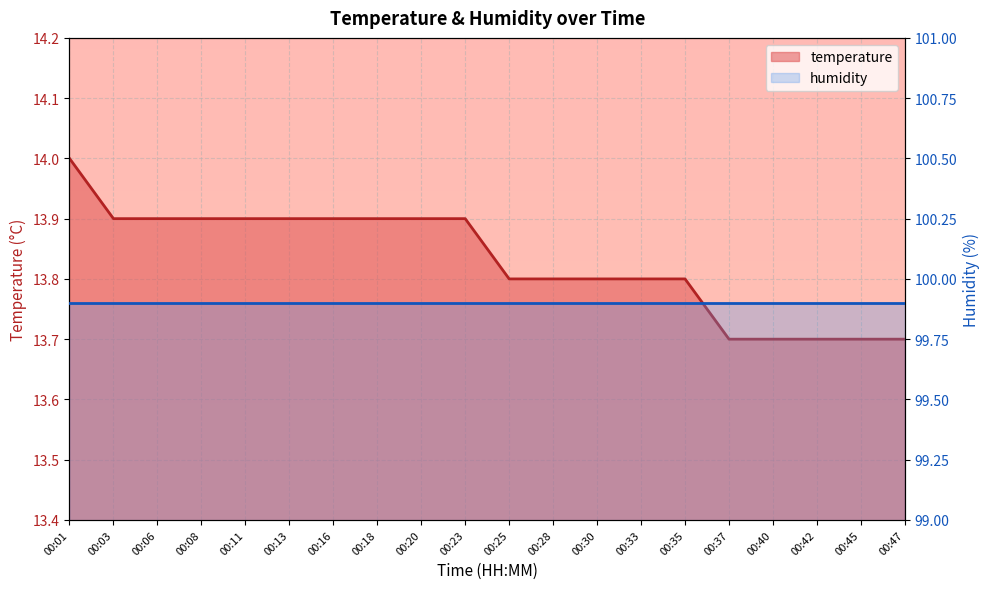

The value at 00:28 is 22.8. True or false?

False